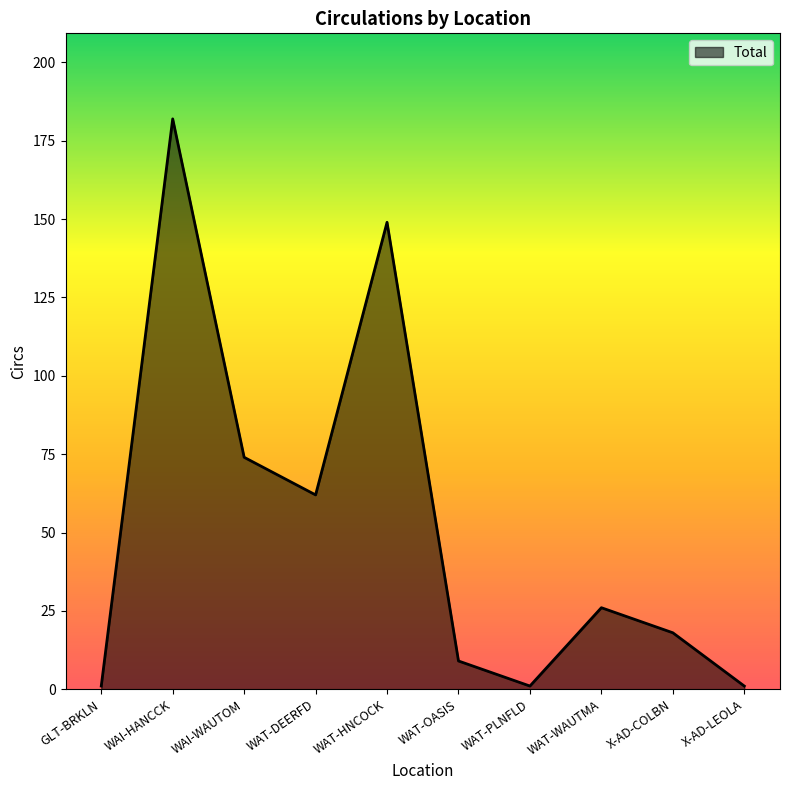

Is it true that the value at X-AD-LEOLA is 1?

True